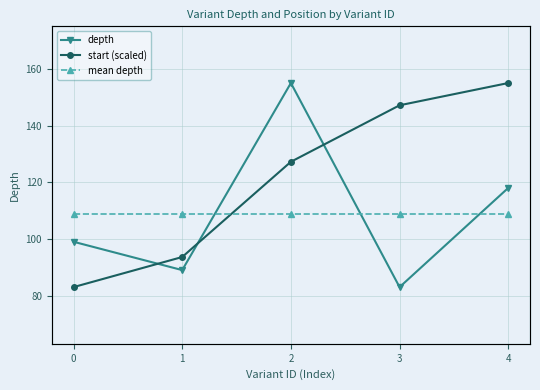

What is the sum of all start (scaled) values?

606.0